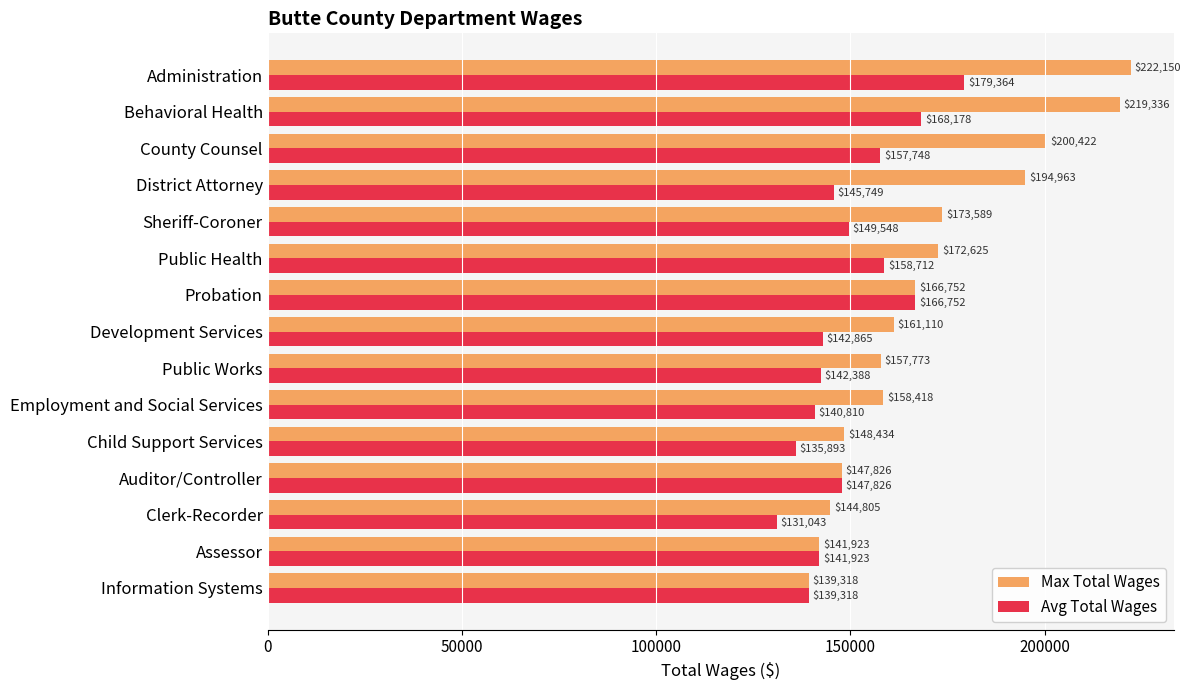

Rank the series by their maximum value, from highest to lowest.

Max Total Wages, Avg Total Wages